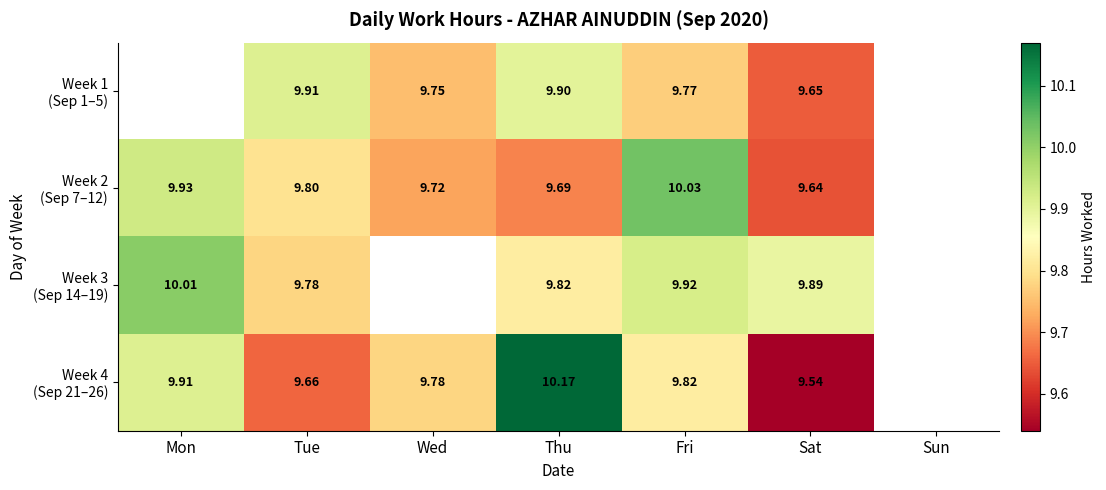

What is the sum of the Week 4 (Sep 21–26) values at Wed and Fri?

19.6